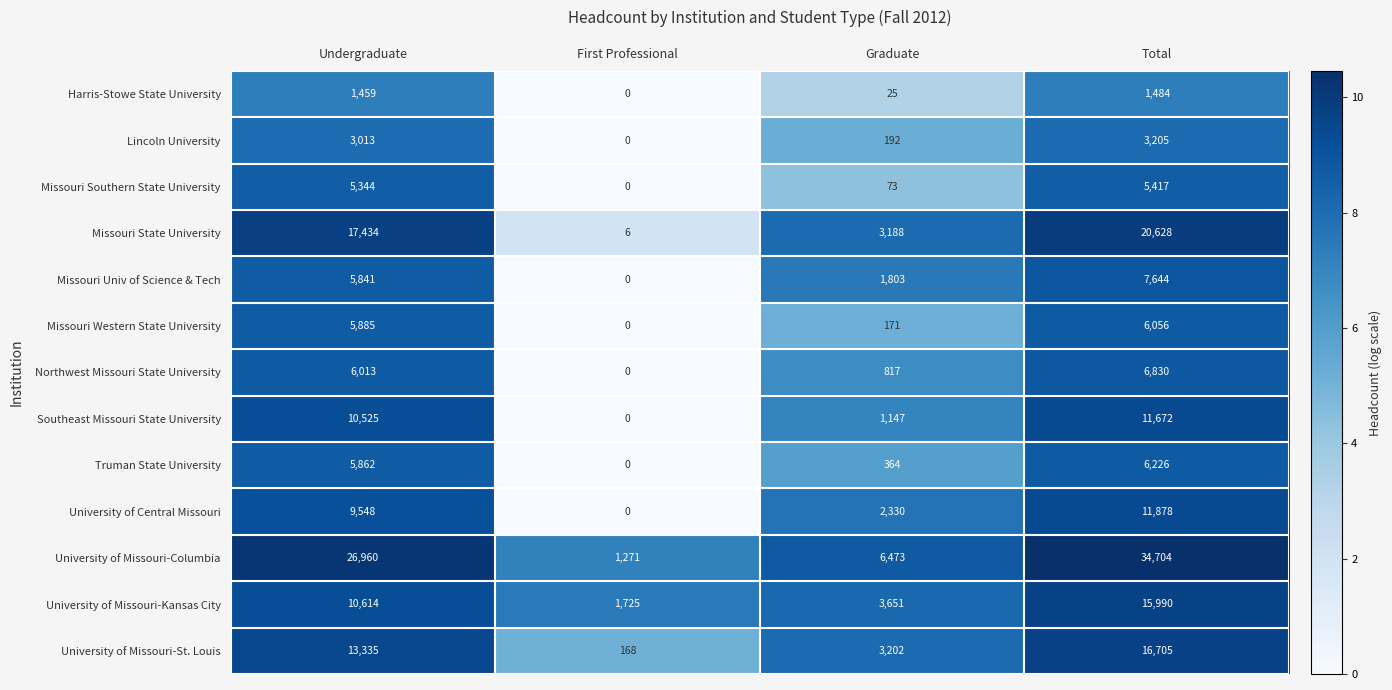

What is the sum of all University of Central Missouri values?

23756